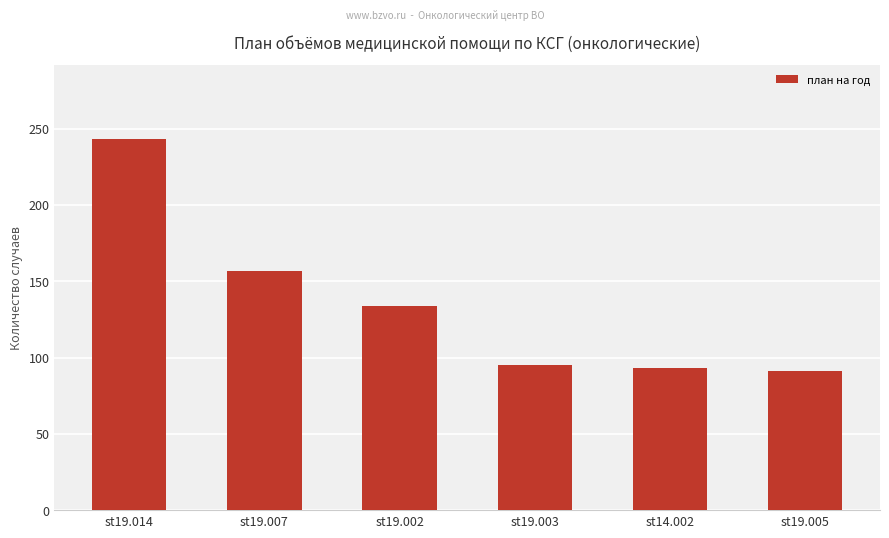

How many bars are there in total?

6